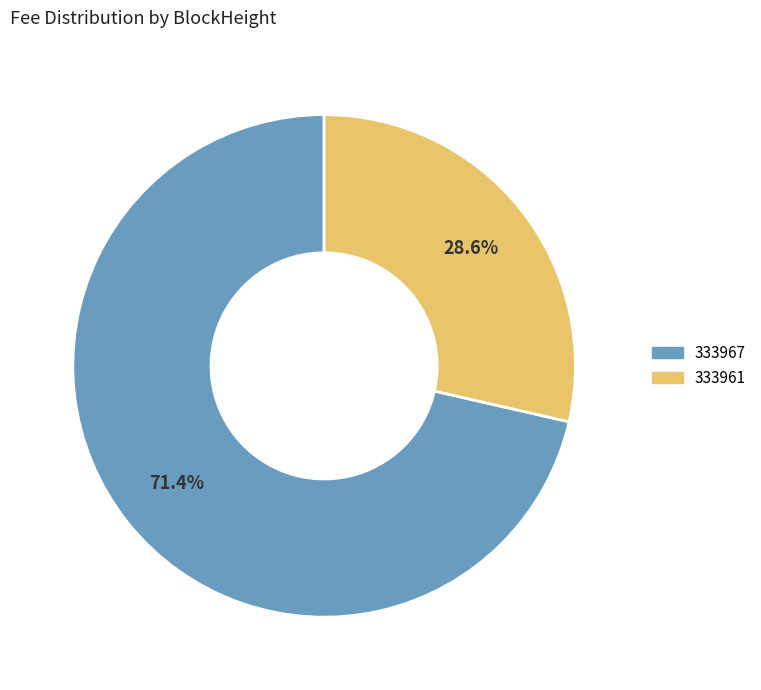

To the nearest percent, what portion does 333961 represent?

29%